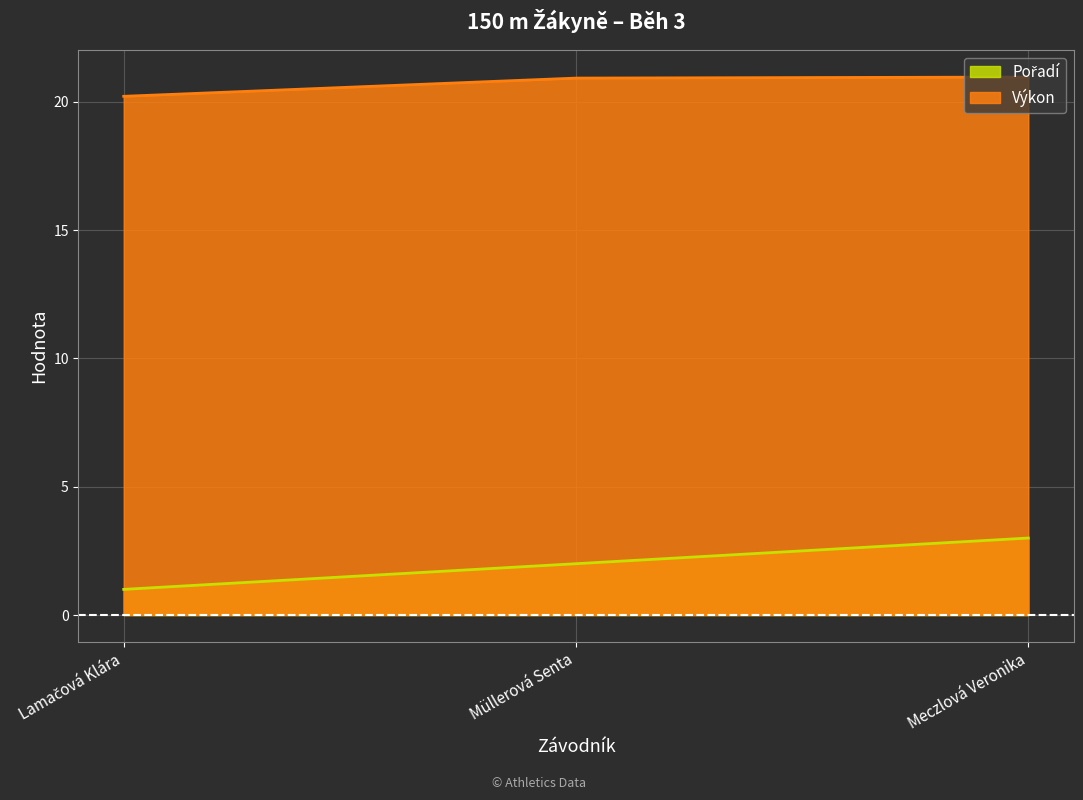

Rank the series by their maximum value, from highest to lowest.

Výkon, Pořadí